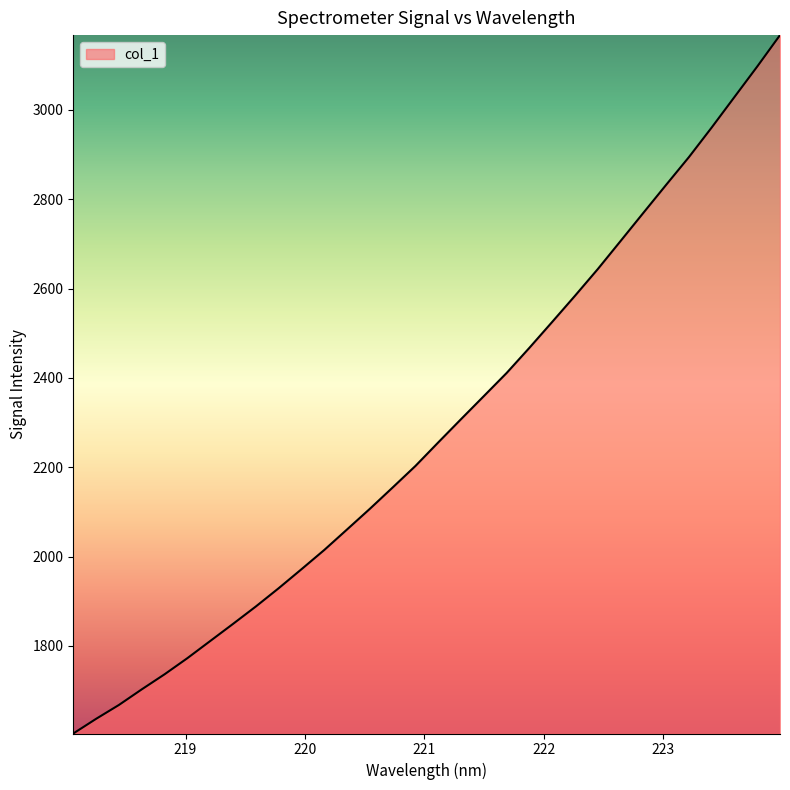

What is the minimum value shown in the chart?

1603.8